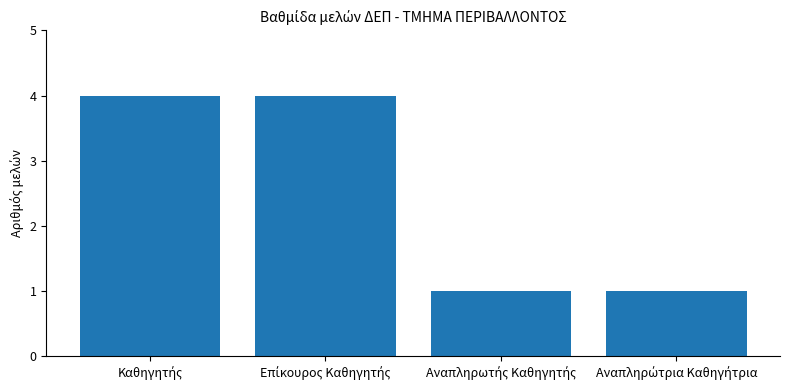

What is the maximum value shown in the chart?

4